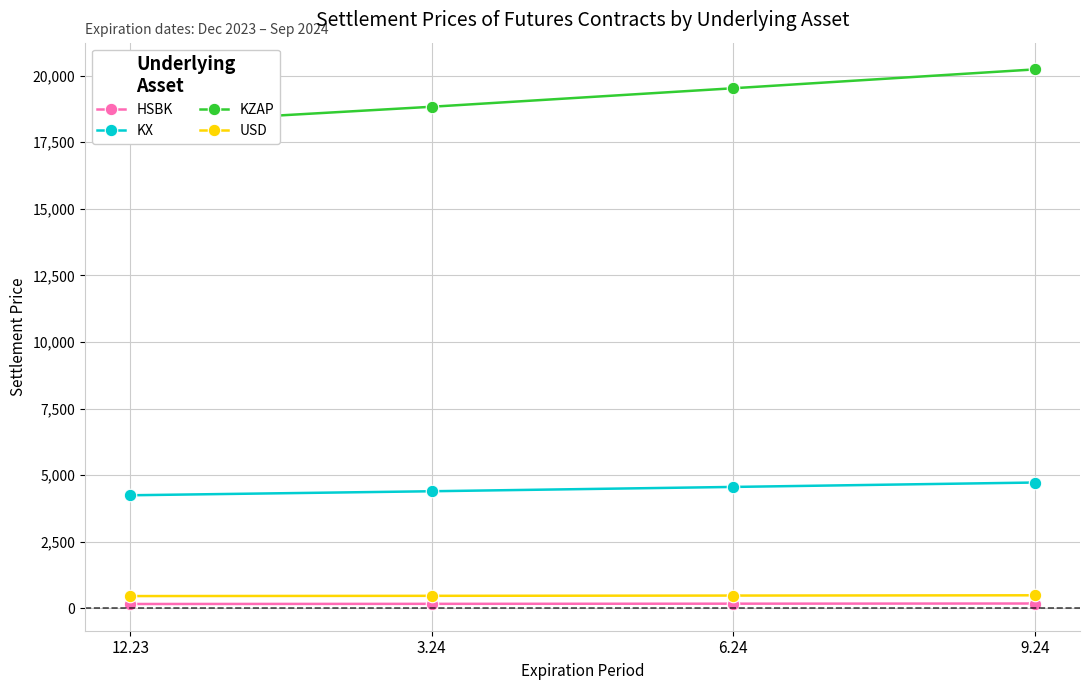

What is the average value of the HSBK series?

171.6